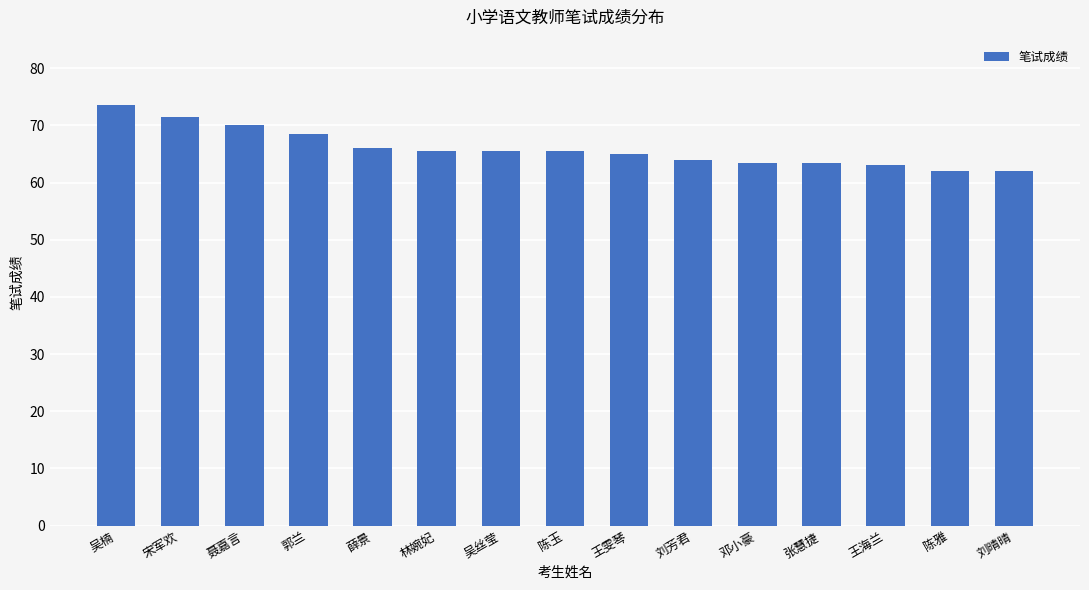

Reading right to left, transcribe all the data shown in this chart.

刘晴晴=62.0	陈雅=62.0	王海兰=63.0	张慧捷=63.5	邓小豪=63.5	刘芳君=64.0	王雯琴=65.0	陈玉=65.5	吴丝莹=65.5	林婉妃=65.5	薛景=66.0	郭兰=68.5	聂嘉言=70.0	宋军欢=71.5	吴楠=73.5